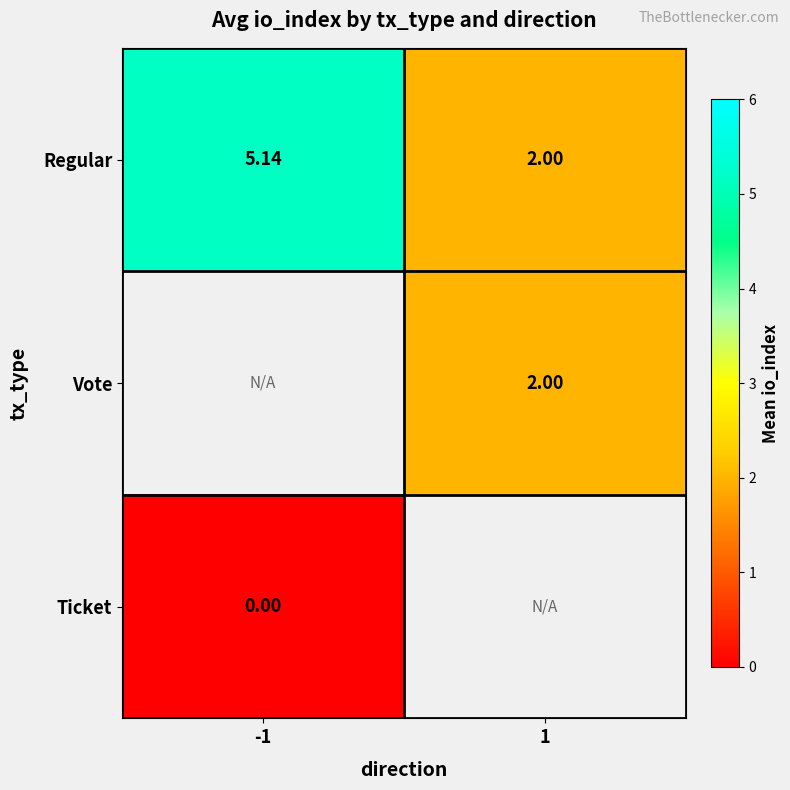

How many distinct data groups are displayed?

3